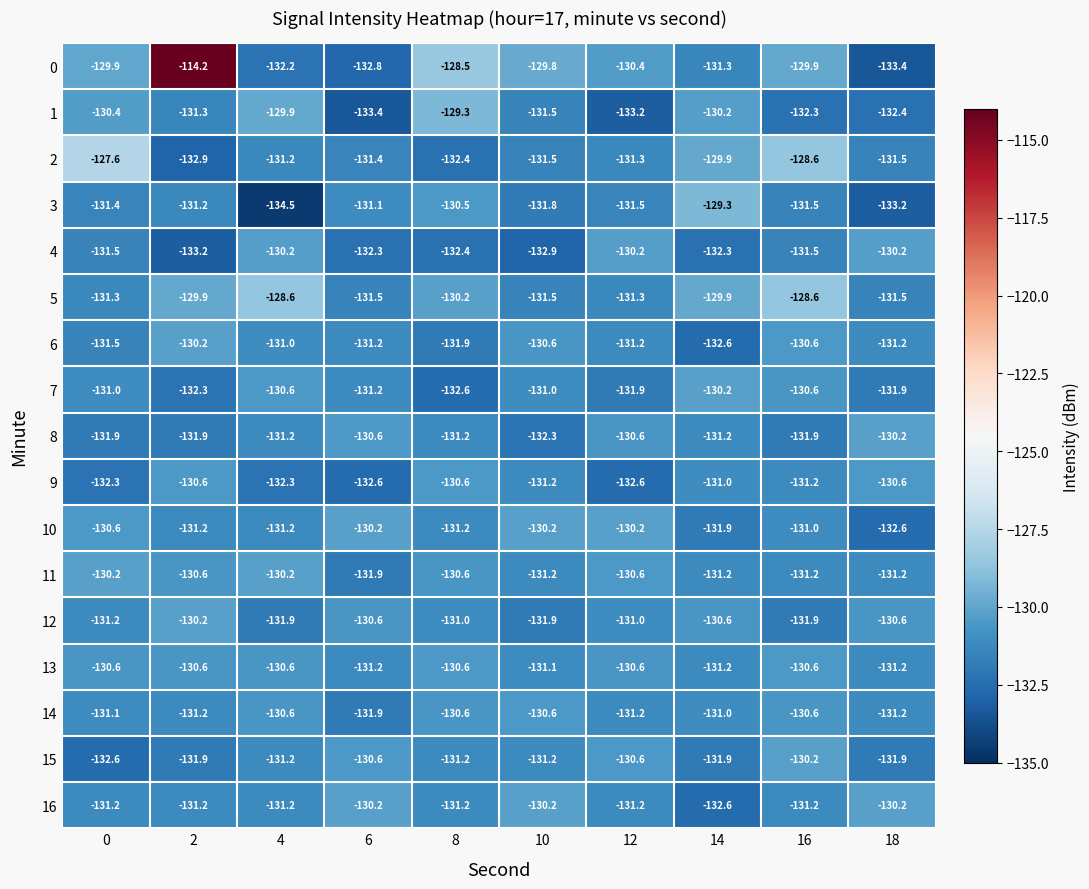

How many data points does each series have?

10